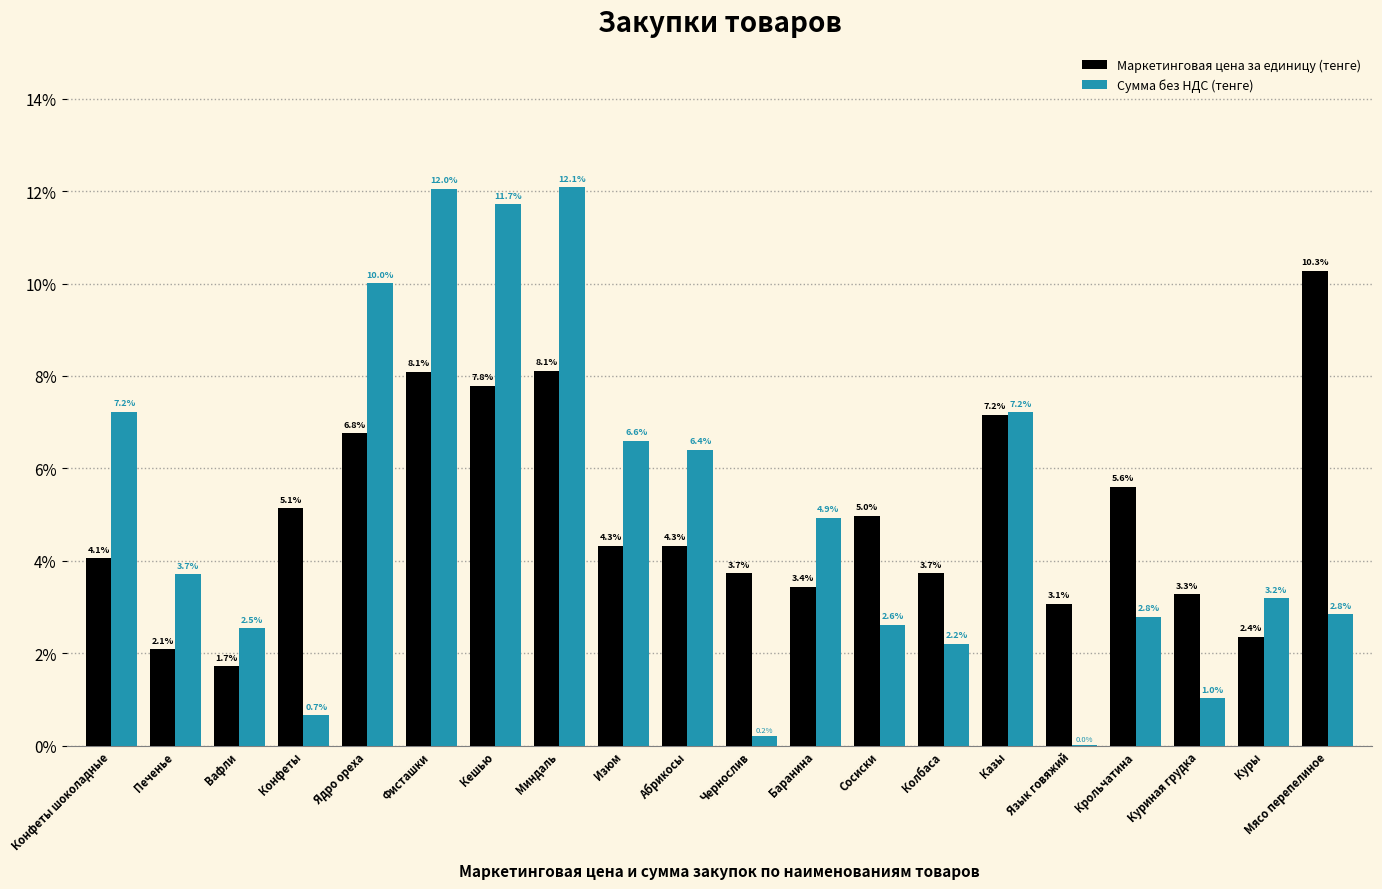

Are the bars horizontal?

No